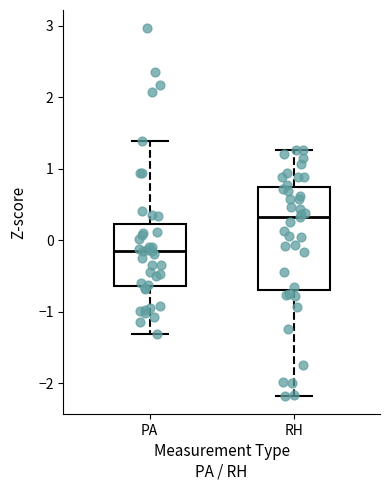

Which box has the highest median line?

RH